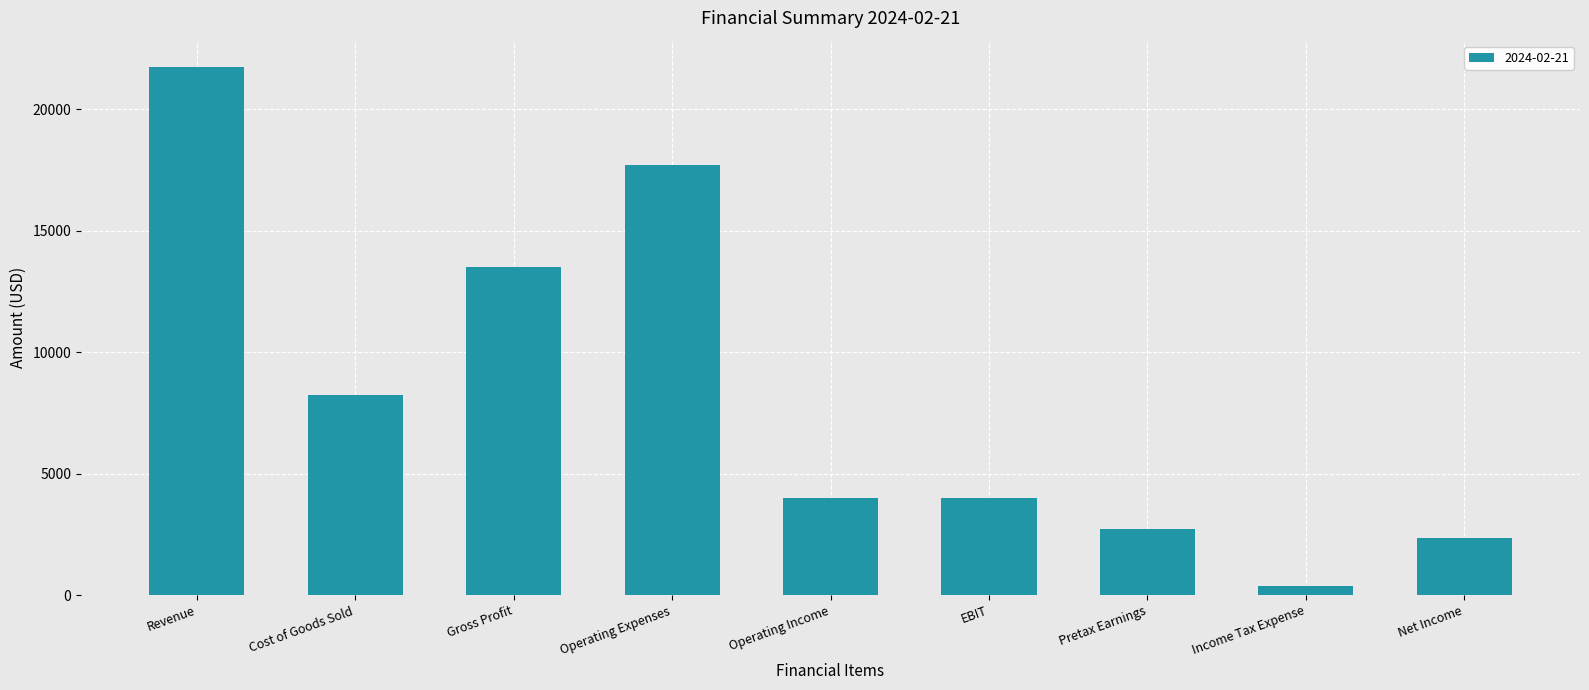

The chart shows a value of 8241 at Cost of Goods Sold. True or false?

True